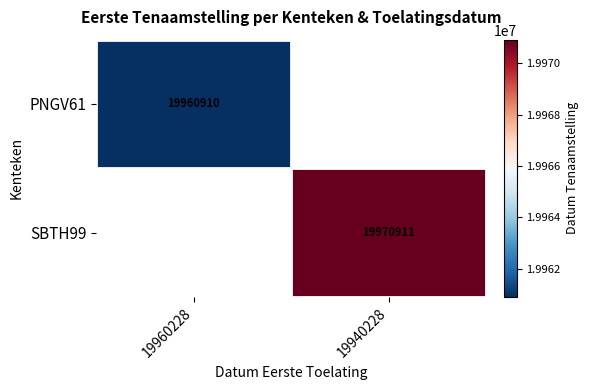

The PNGV61 series shows 19960910 at 19960228. True or false?

True